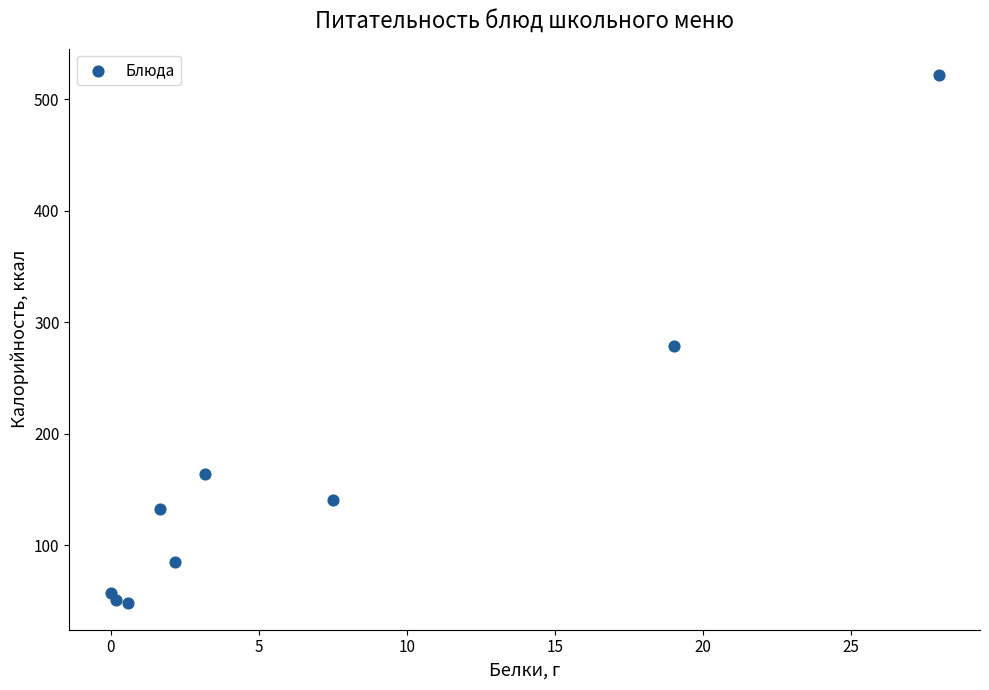

What is the range of Y values (max minus min)?

474